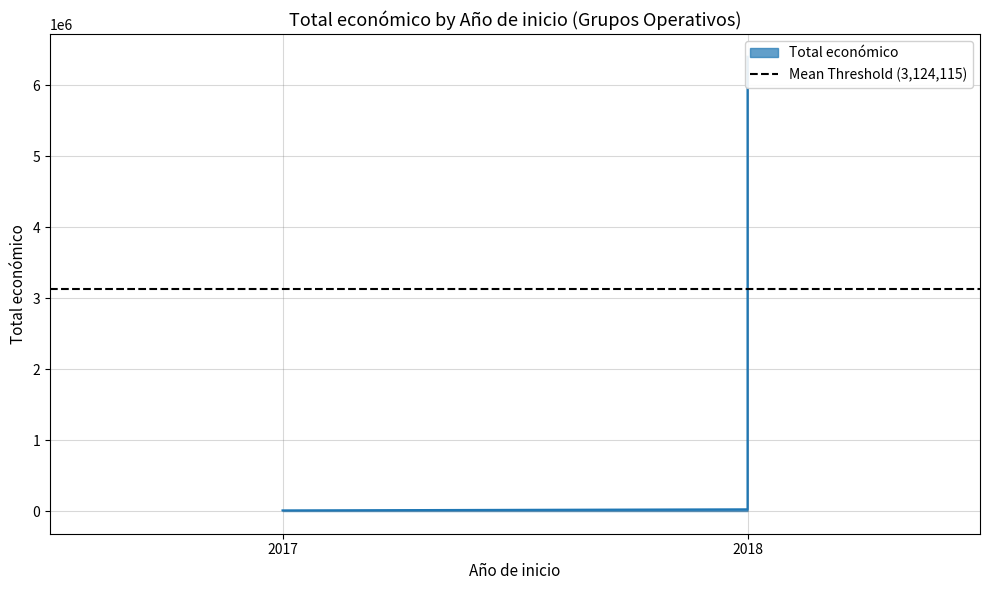

Which category has the highest value across all series?

2018